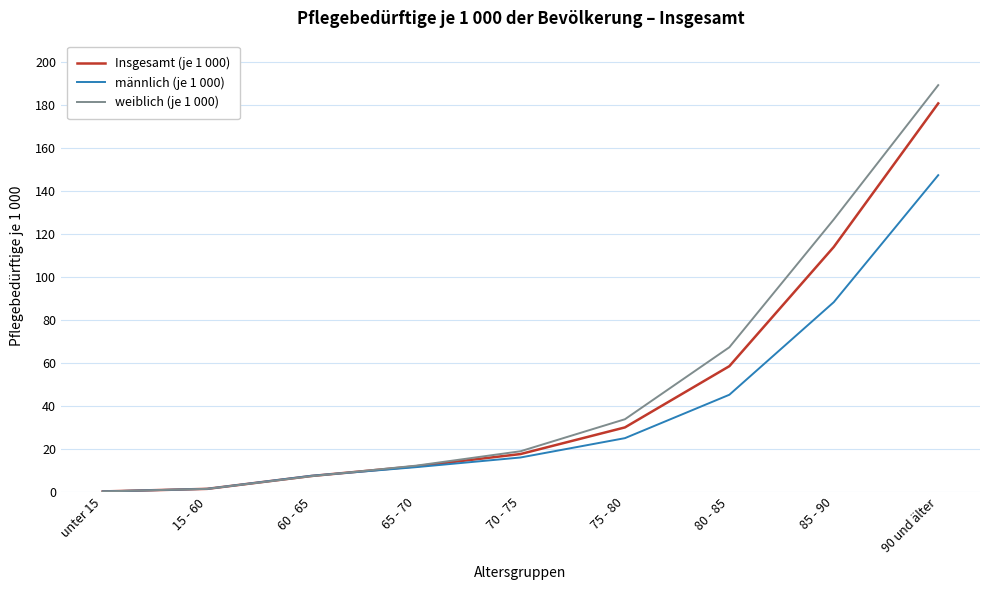

Reading left to right, transcribe all the data shown in this chart.

Insgesamt (je 1 000): 0.2	1.4	7.4	11.9	17.6	30.0	58.5	114.0	180.8
männlich (je 1 000): 0.2	1.4	7.5	11.5	16.0	25.0	45.2	88.3	147.4
weiblich (je 1 000): 0.2	1.4	7.3	12.2	18.9	33.8	67.3	126.8	189.3